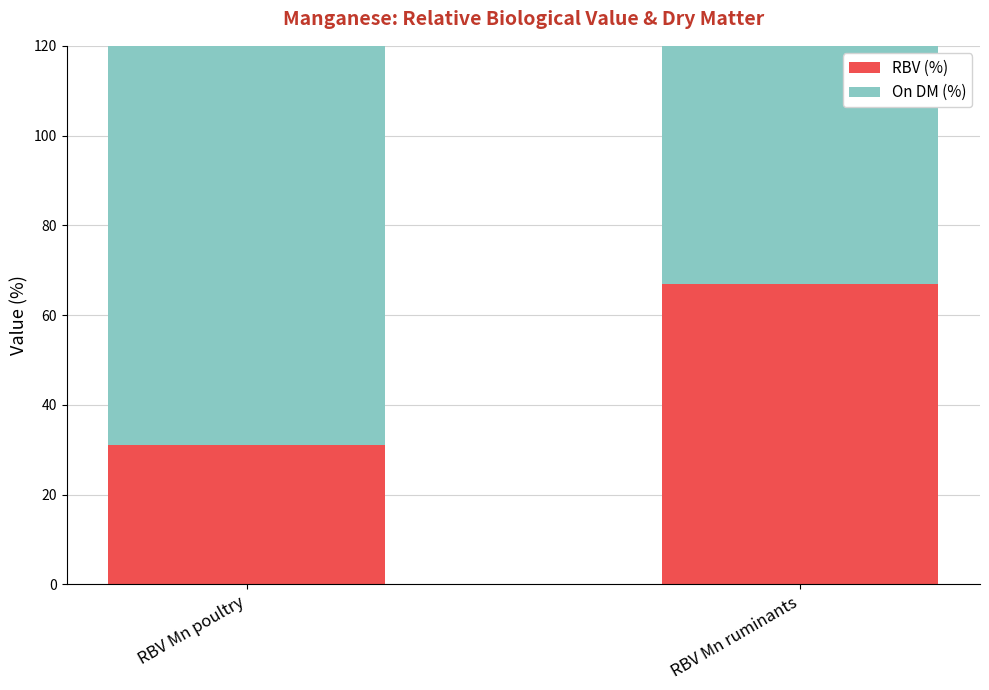

Between RBV Mn ruminants and RBV Mn poultry, which is larger?

RBV Mn ruminants